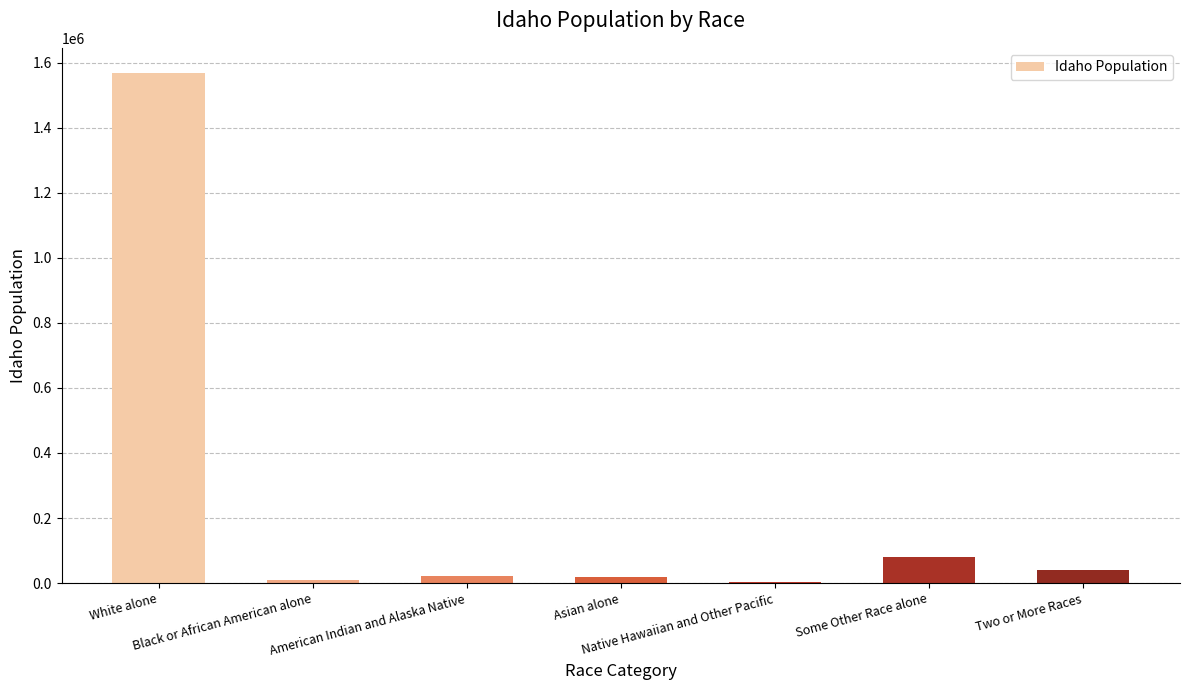

What is the sum of the values at Two or More Races and White alone?

1606517